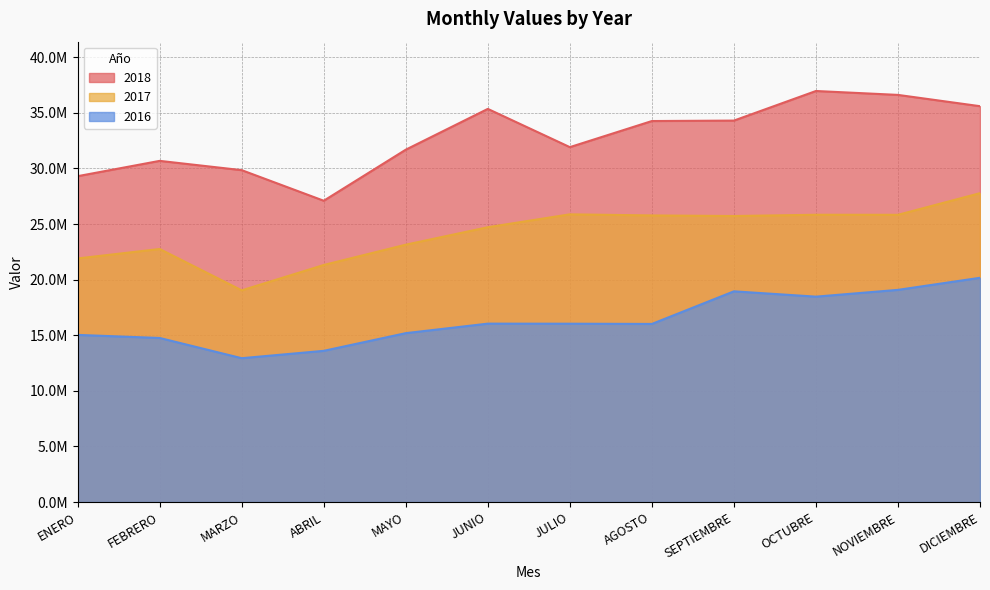

How many lines are shown in the chart?

3